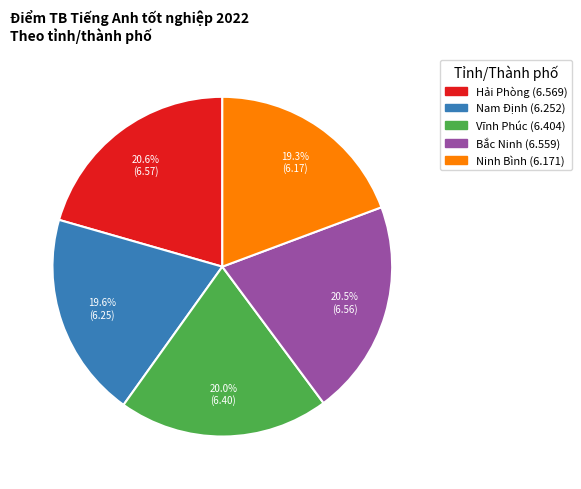

What percentage is the Nam Định slice, to the nearest percent?

20%